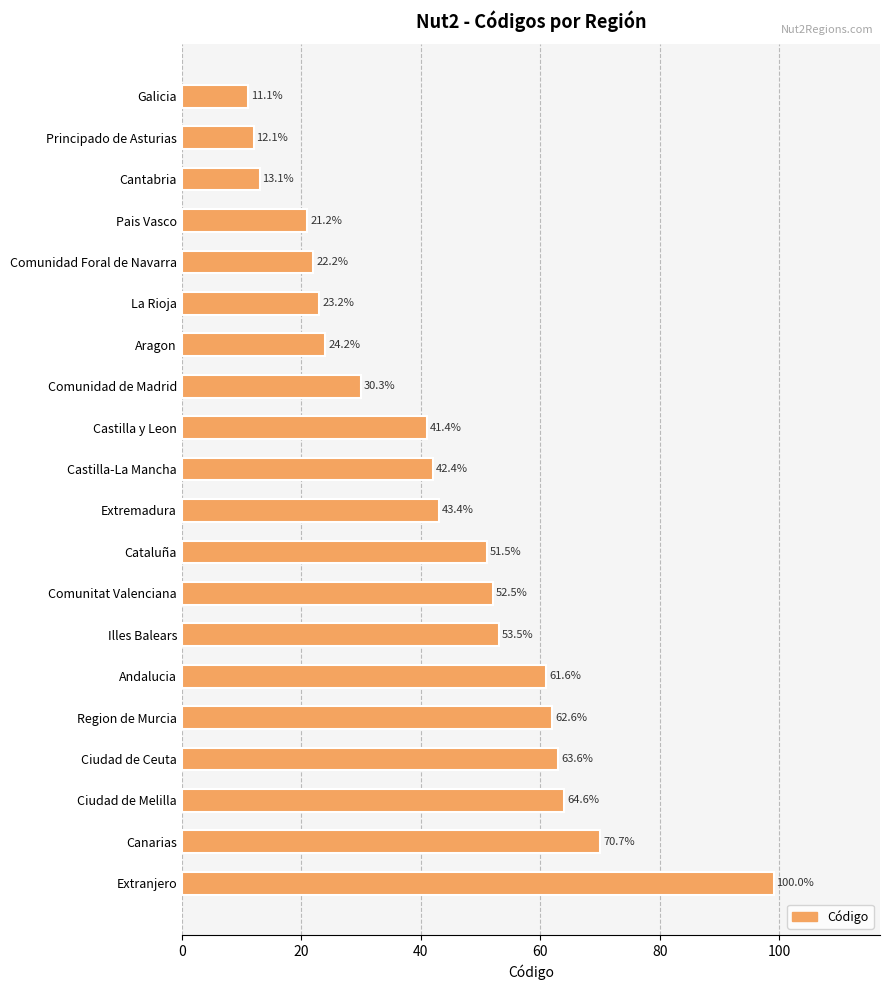

Does the chart contain any negative values?

No